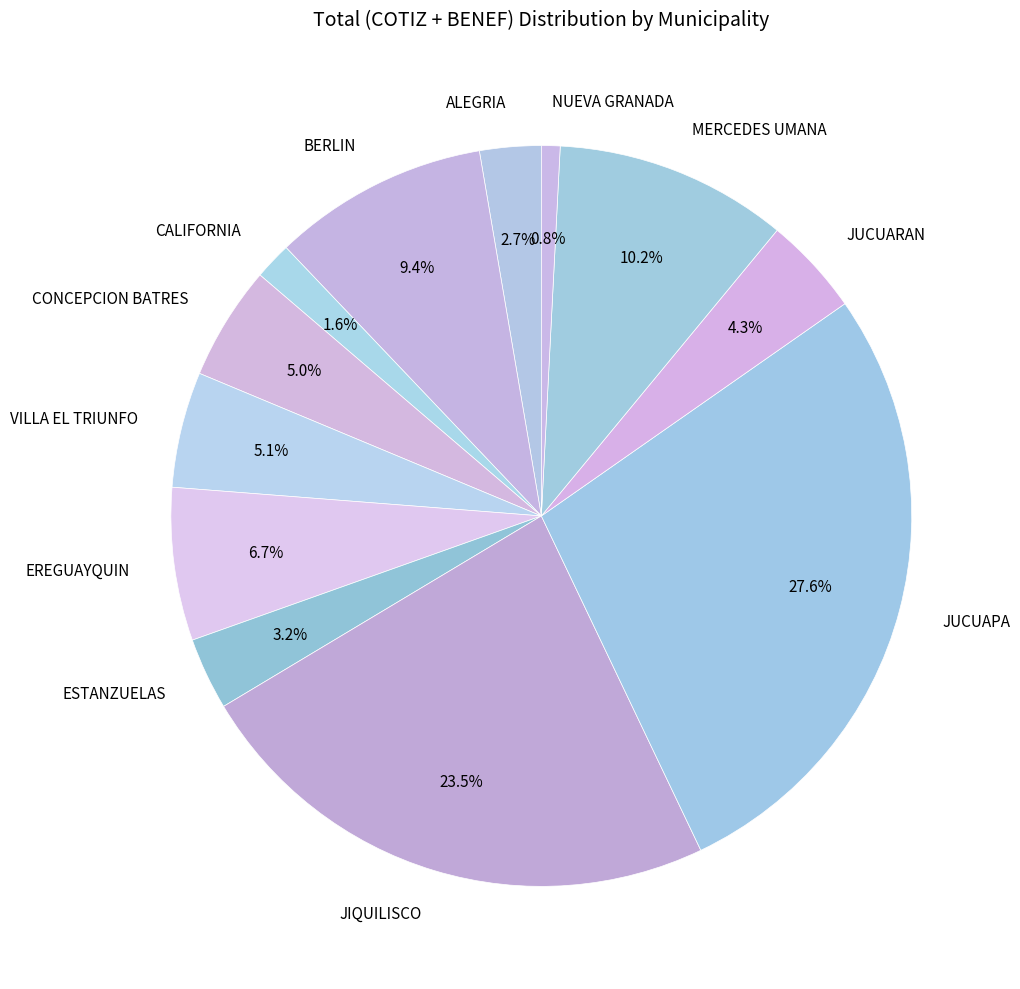

What percentage is the NUEVA GRANADA slice, to the nearest percent?

1%